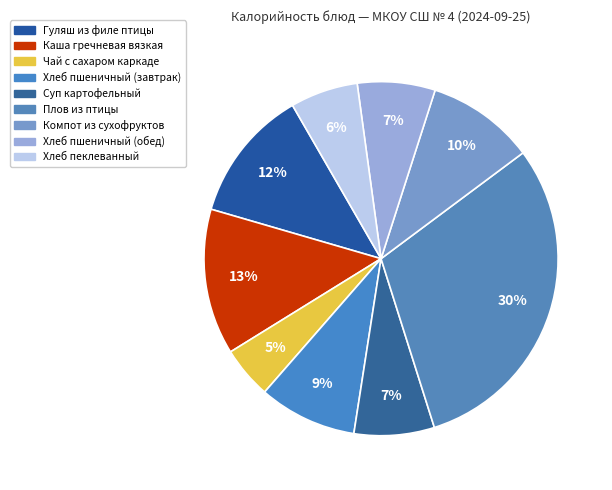

How many segments does this pie chart have?

9